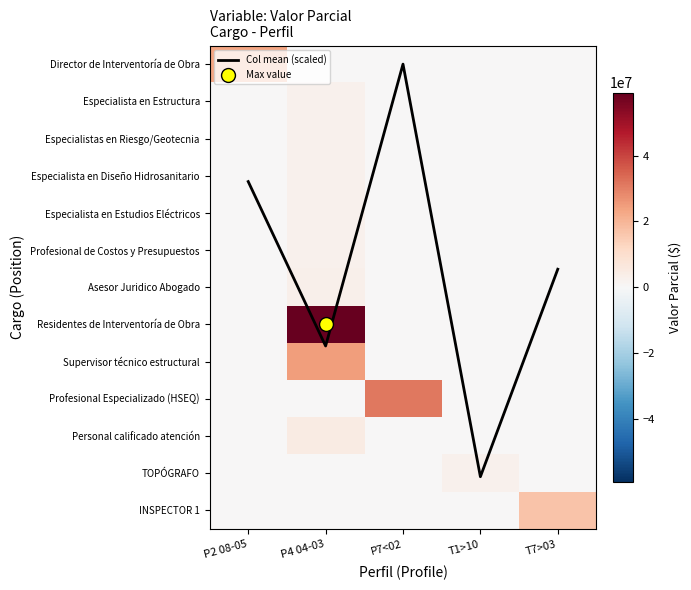

What is the average value of the INSPECTOR 1 series?

3390120.0